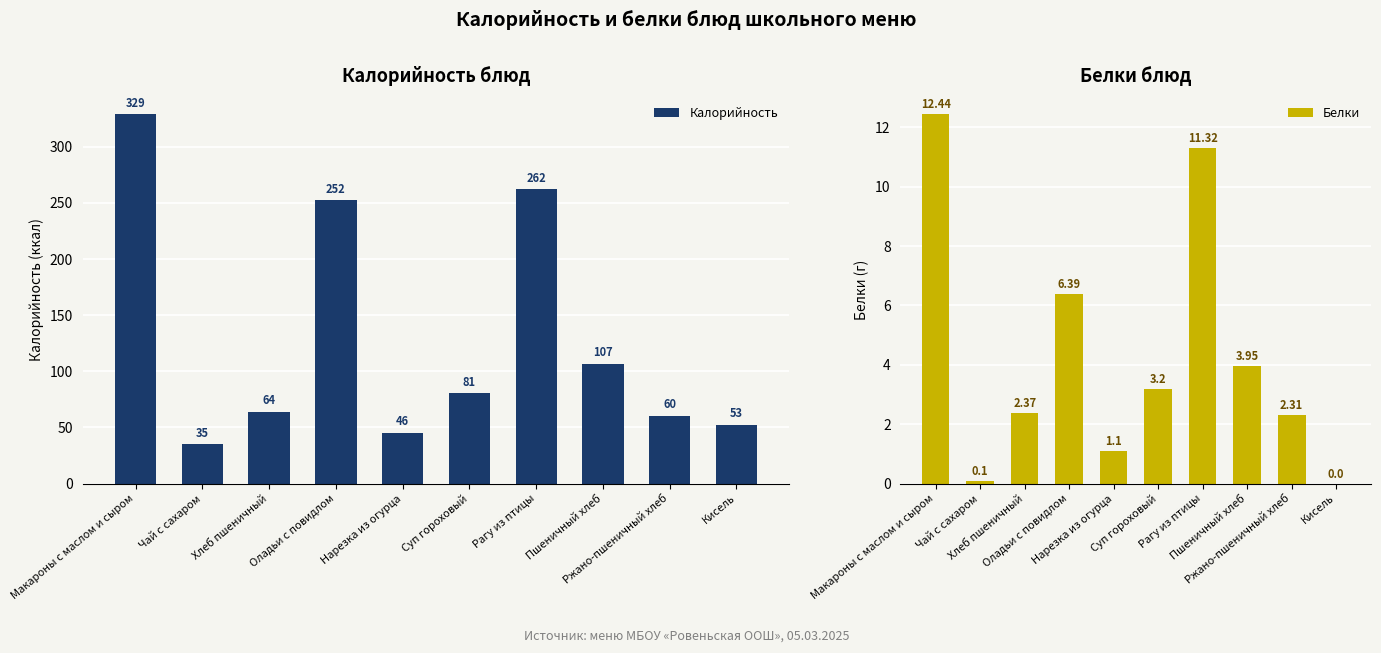

How many data points does each series have?

10